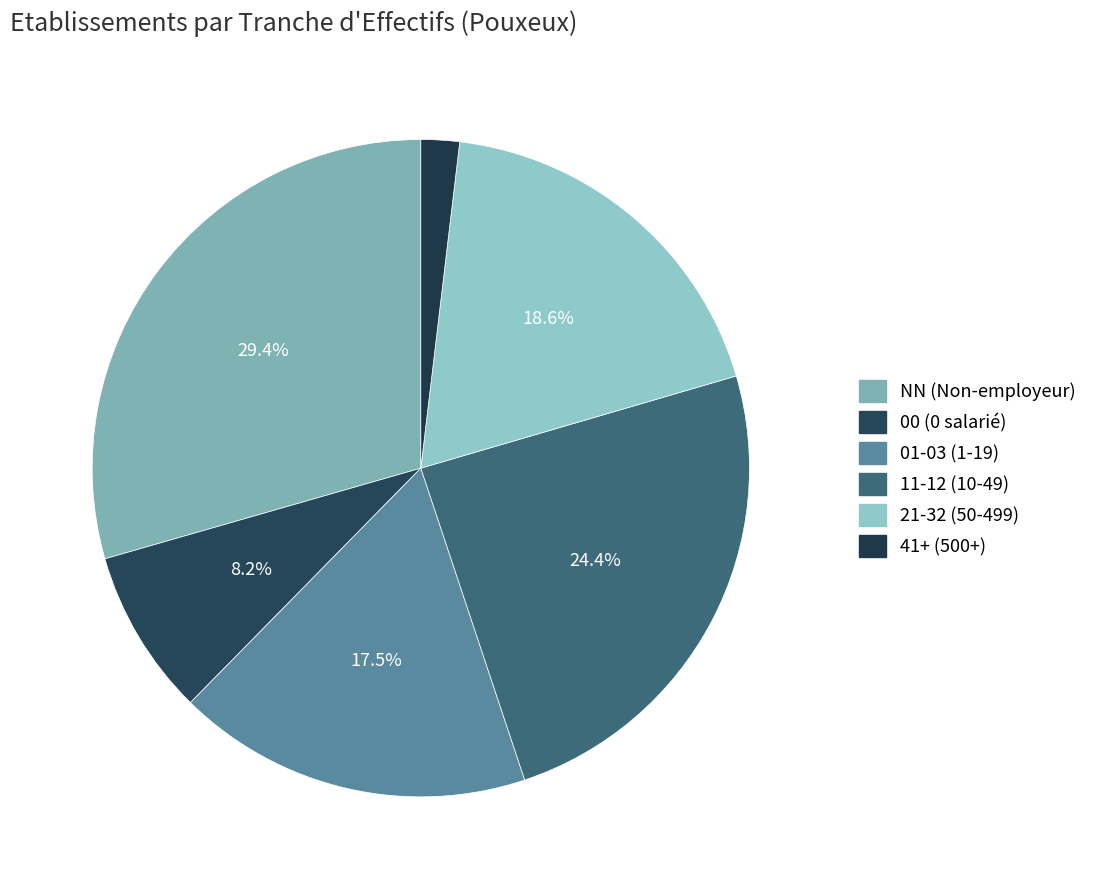

Which category has the smallest portion of the pie?

41